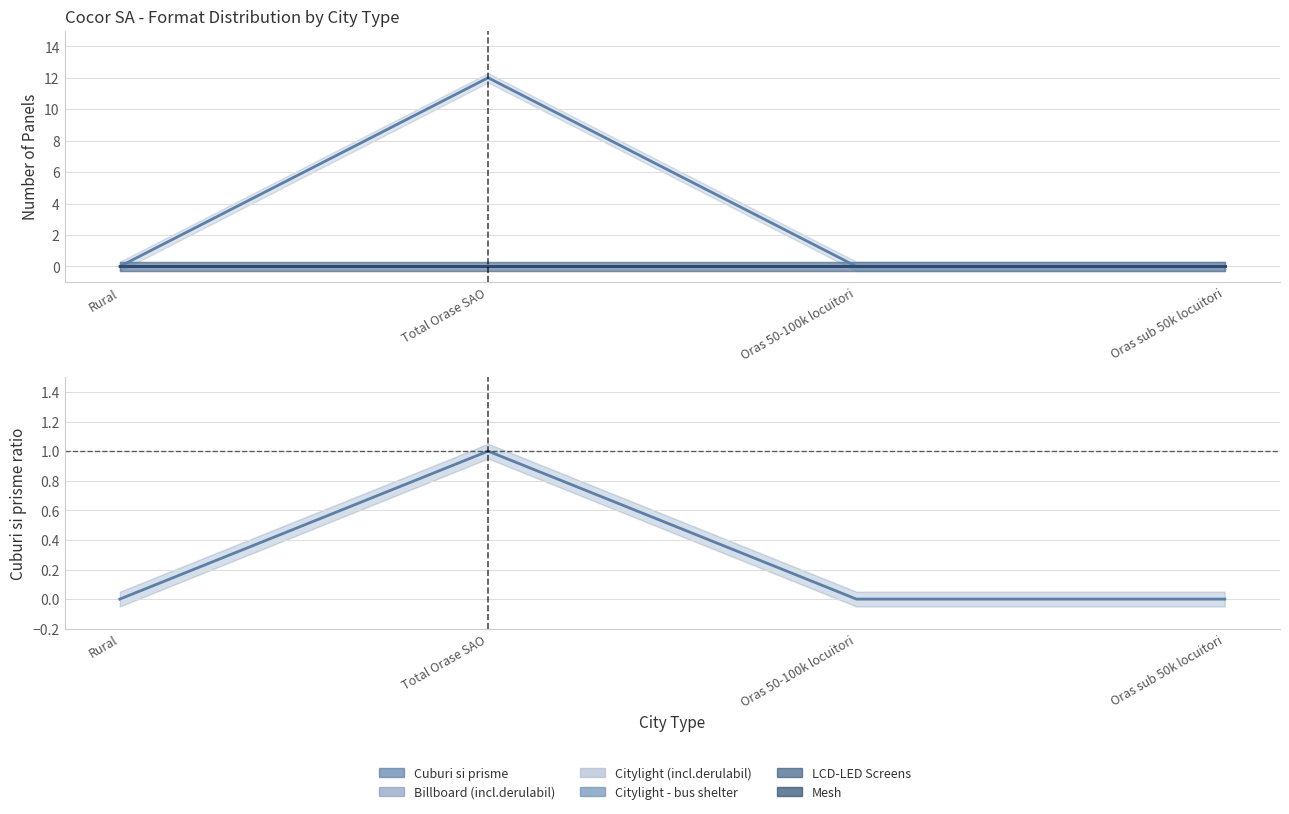

Between Total Orase SAO and Oras sub 50k locuitori, which is larger?

Total Orase SAO